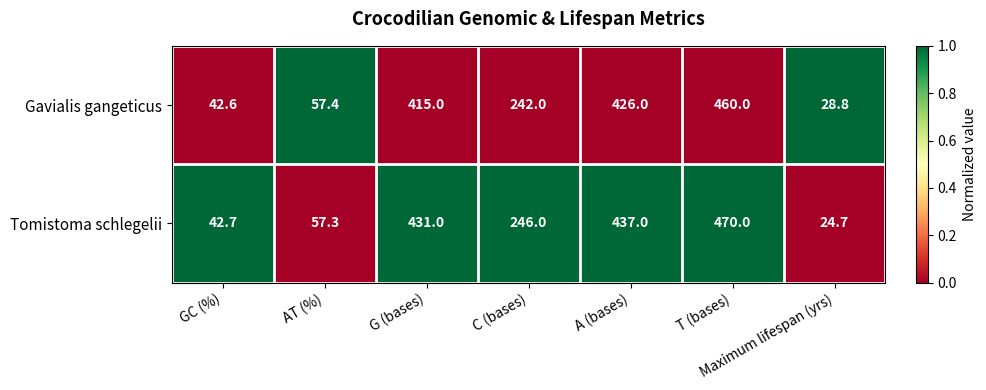

What is the difference between the maximum and second lowest values in the Gavialis gangeticus series?

417.4